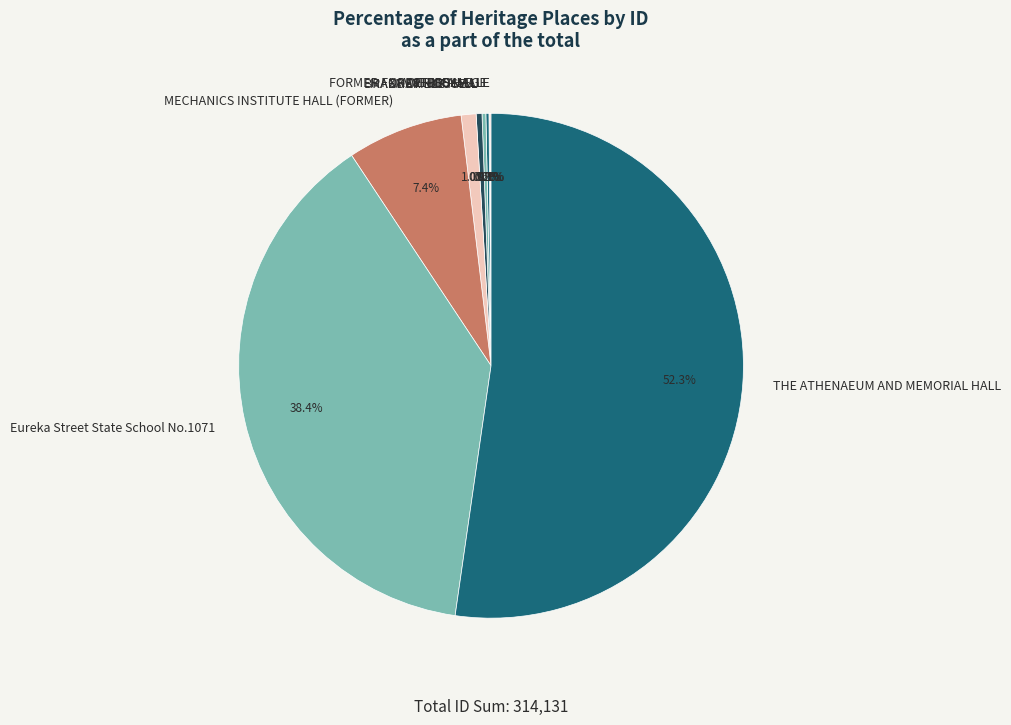

What percentage do Eureka Street State School No.1071 and MECHANICS INSTITUTE HALL (FORMER) together represent?

45.8%